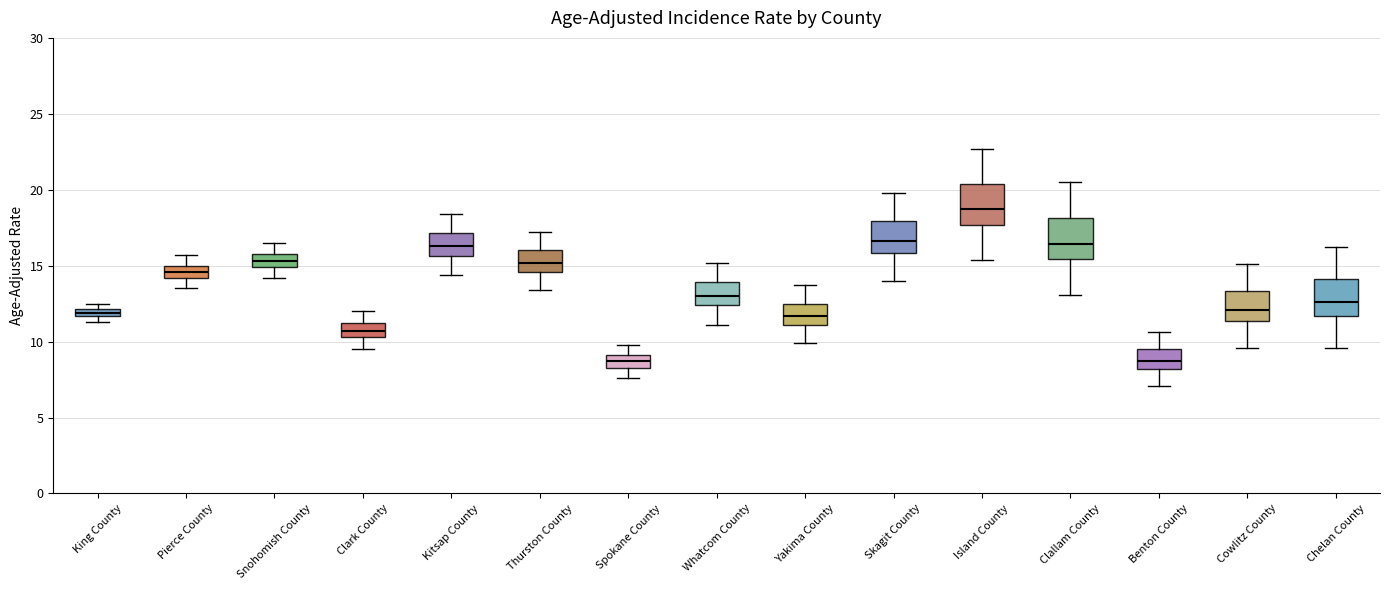

Where does the lower whisker of the box for Yakima County end on the y-axis? The values are not printed on the chart, so give them approximately, as read against the axis.

10.0